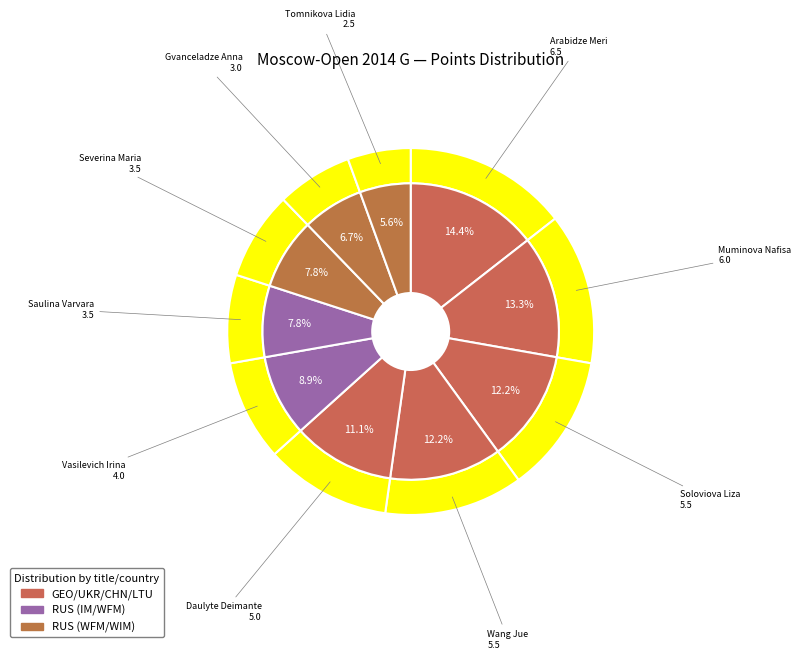

To the nearest percent, what is the difference between the Gvanceladze Anna and Vasilevich Irina slice percentages?

2%